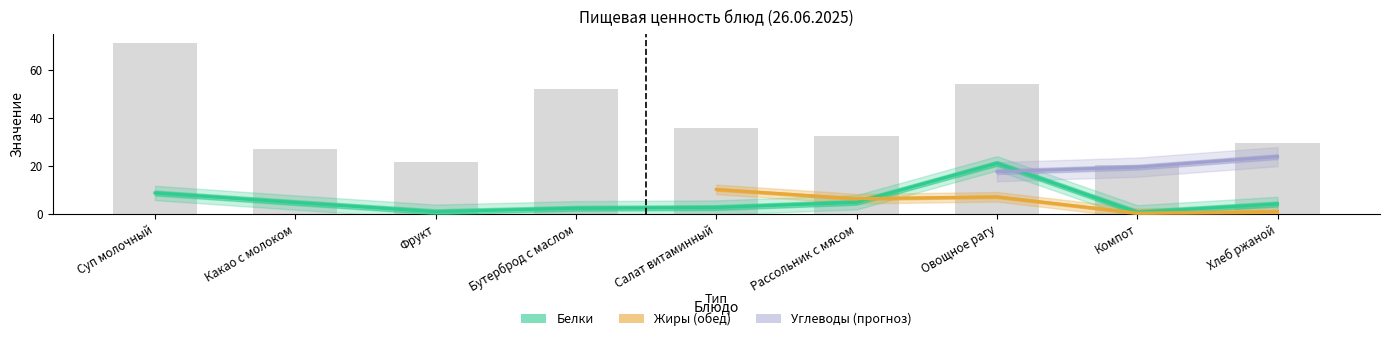

At which label does Белки first exceed 4?

Суп молочный